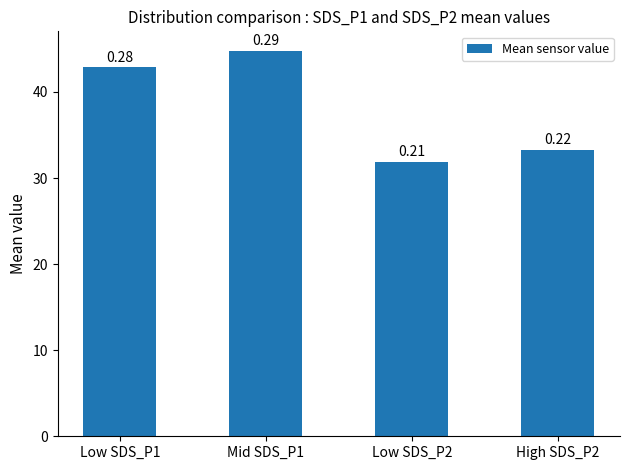

What is the difference between the second highest and second lowest values?

9.6